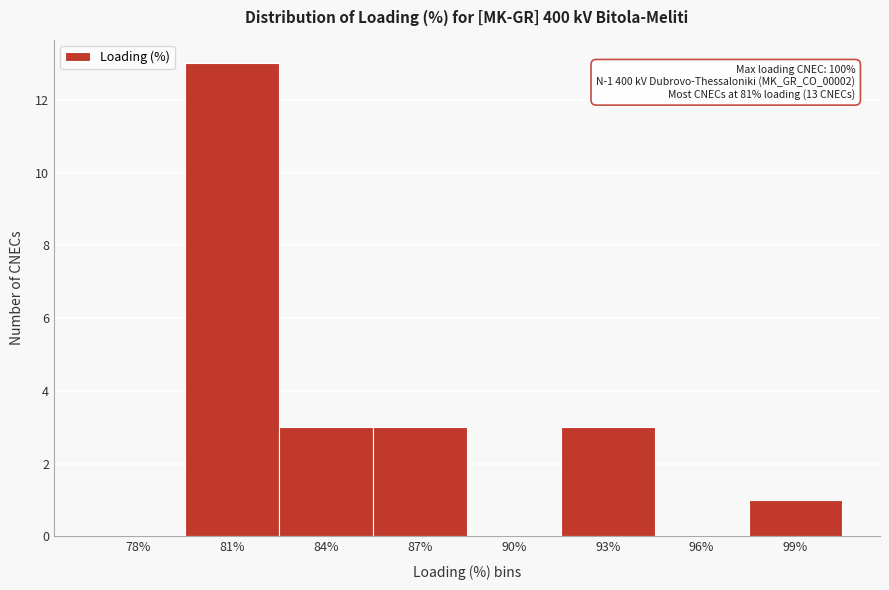

Reading left to right, list all the values displayed in this chart.

78%=0	81%=13	84%=3	87%=3	90%=0	93%=3	96%=0	99%=1